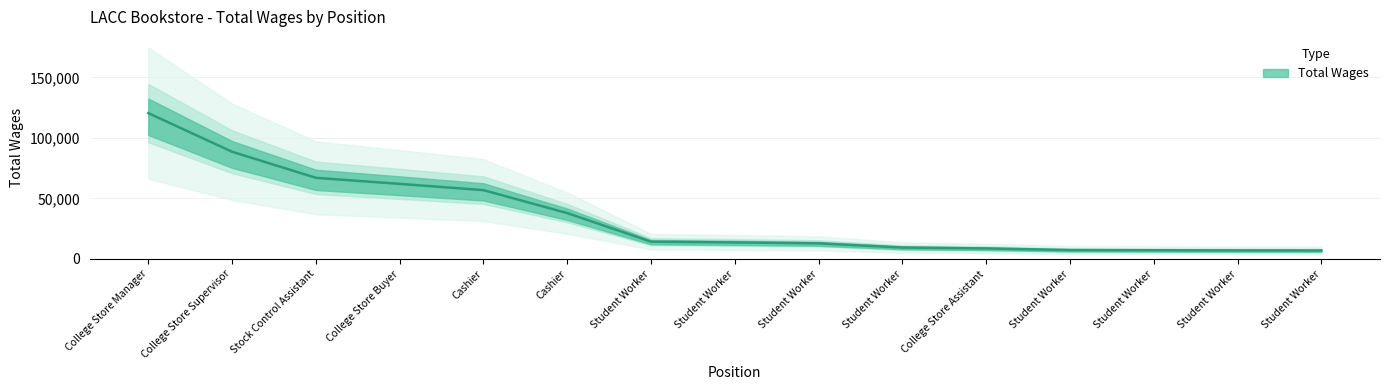

Reading left to right, what are all the values shown in this chart?

120491	88575	67033	62035	56858	37884	14265	13664	12885	9440	8704	7346	7209	7057	7013